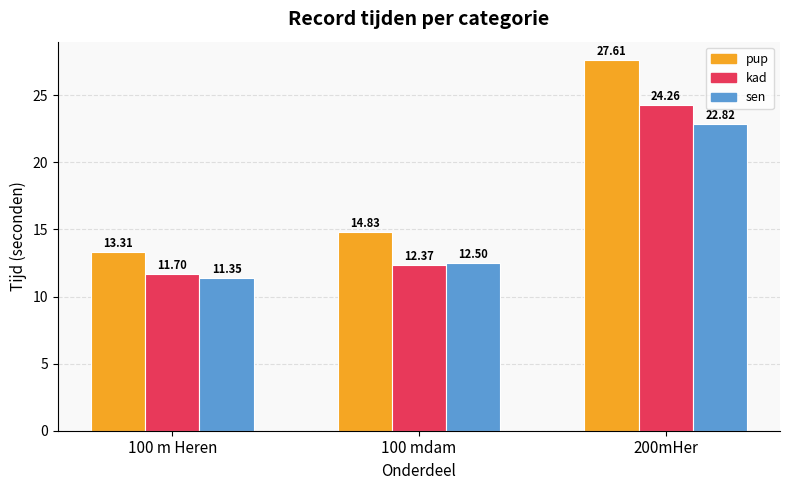

What is the value of the pup bar at the 2nd from the left?

14.8